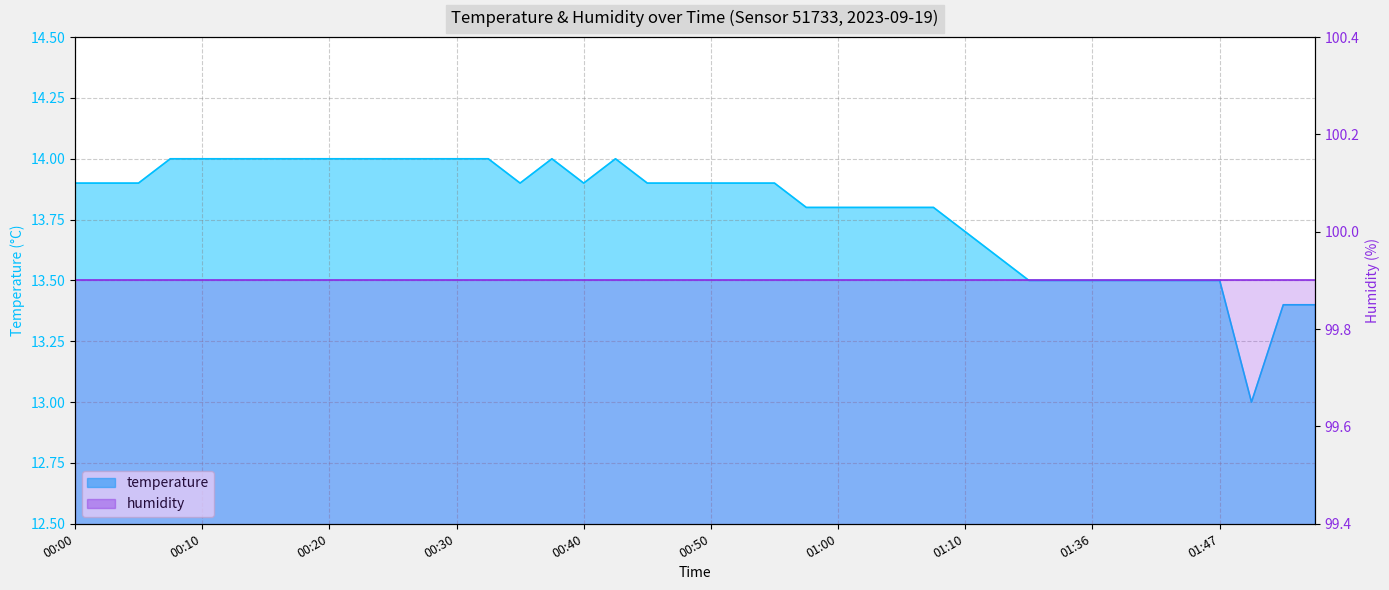

Between 00:28 and 00:52, which is larger?

00:28